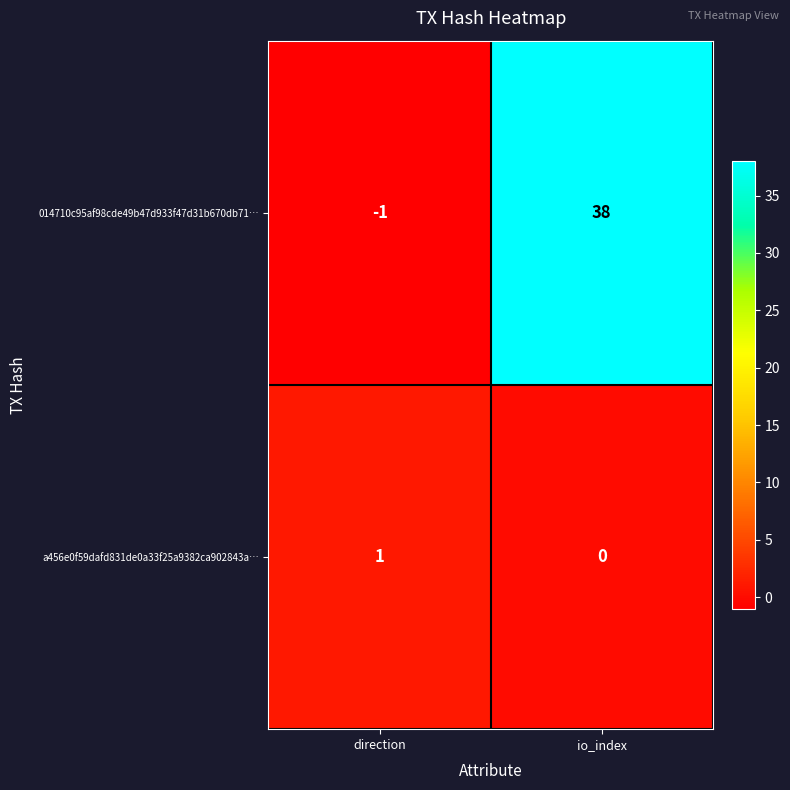

Rank the series by their maximum value, from lowest to highest.

a456e0f59dafd831de0a33f25a9382ca902843a…, 014710c95af98cde49b47d933f47d31b670db71…